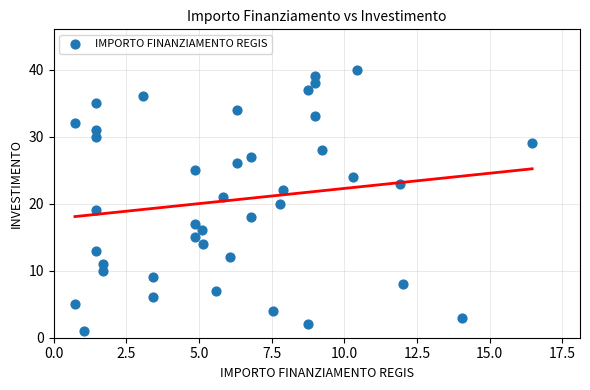

What is the range of Y values (max minus min)?

39